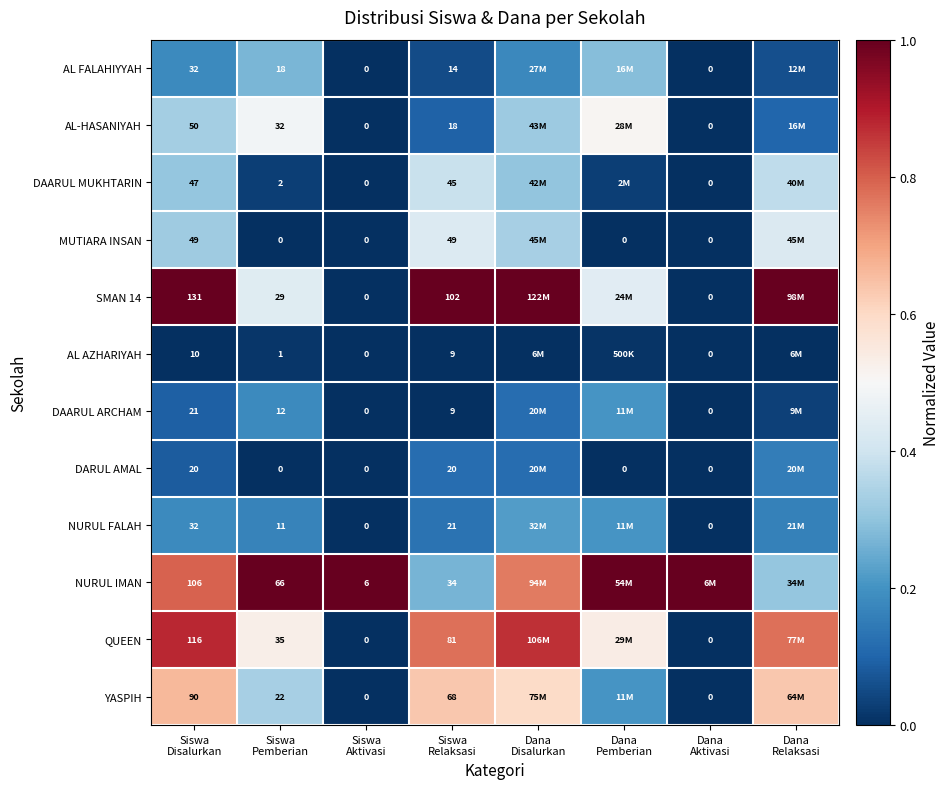

Is it true that AL FALAHIYYAH equals 0.3 at Siswa Pemberian?

True